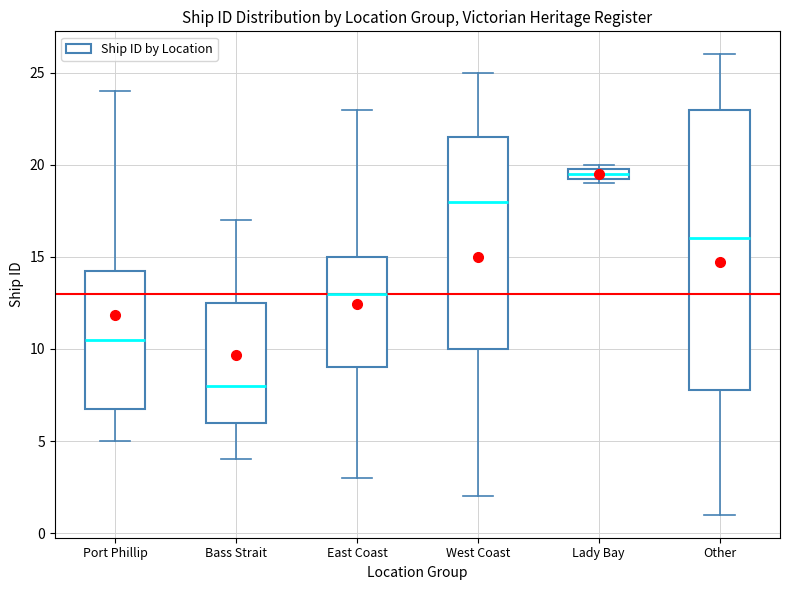

Which box's median line is the highest?

Lady Bay